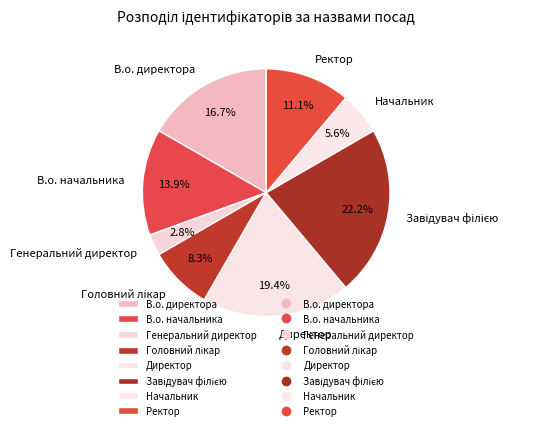

Is there any slice that represents more than half of the pie?

No